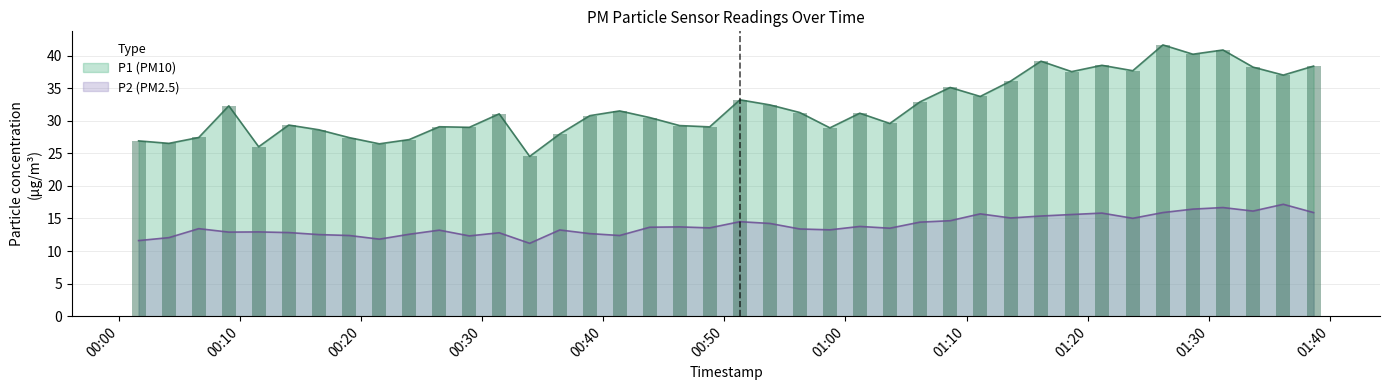

What position from the right is 2022-11-30T00:58:43?

17